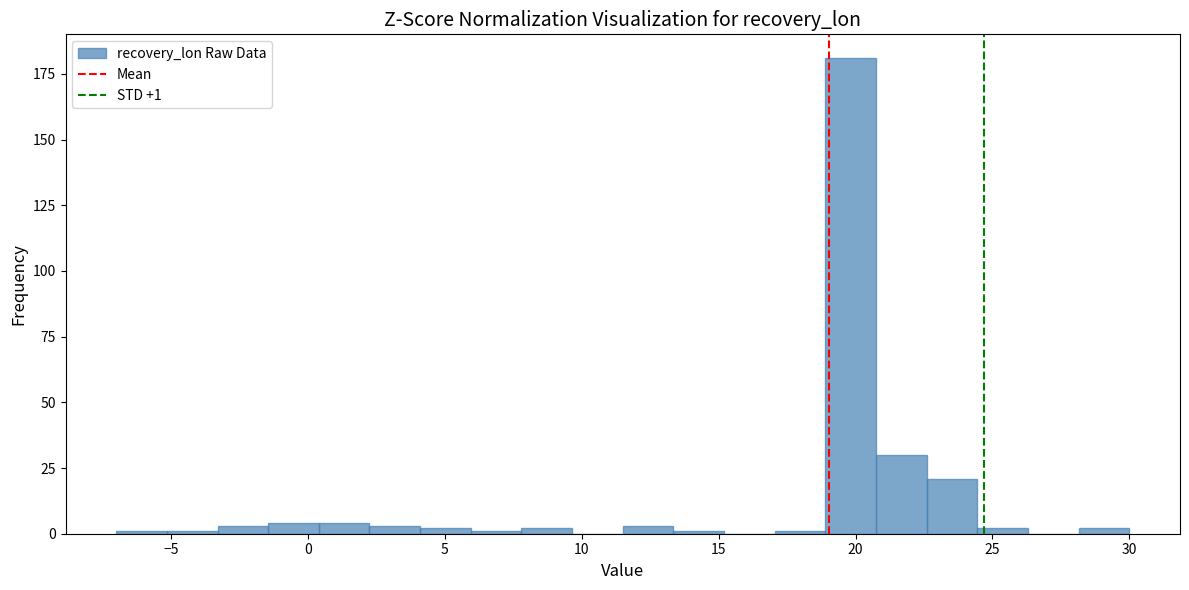

Around what value on the x-axis is the tallest bar? Give the approximate position of its centre, as read against the axis.

20.0